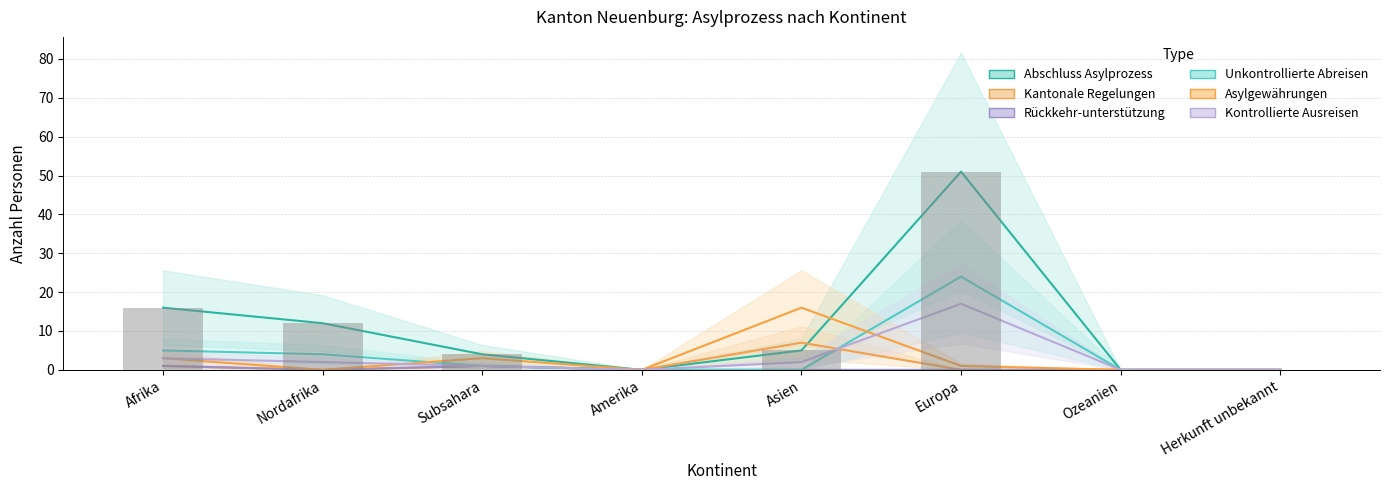

Which series changed the most between Nordafrika and Herkunft unbekannt?

Abschluss Asylprozess